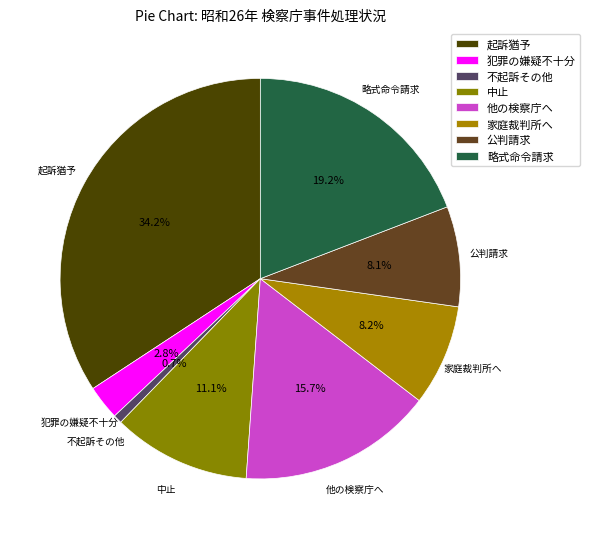

Which category has the smallest portion of the pie?

不起訴その他